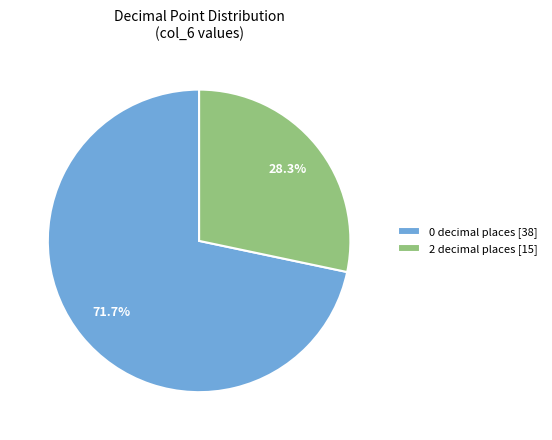

What is the smallest slice in the pie chart?

2 decimal places [15]